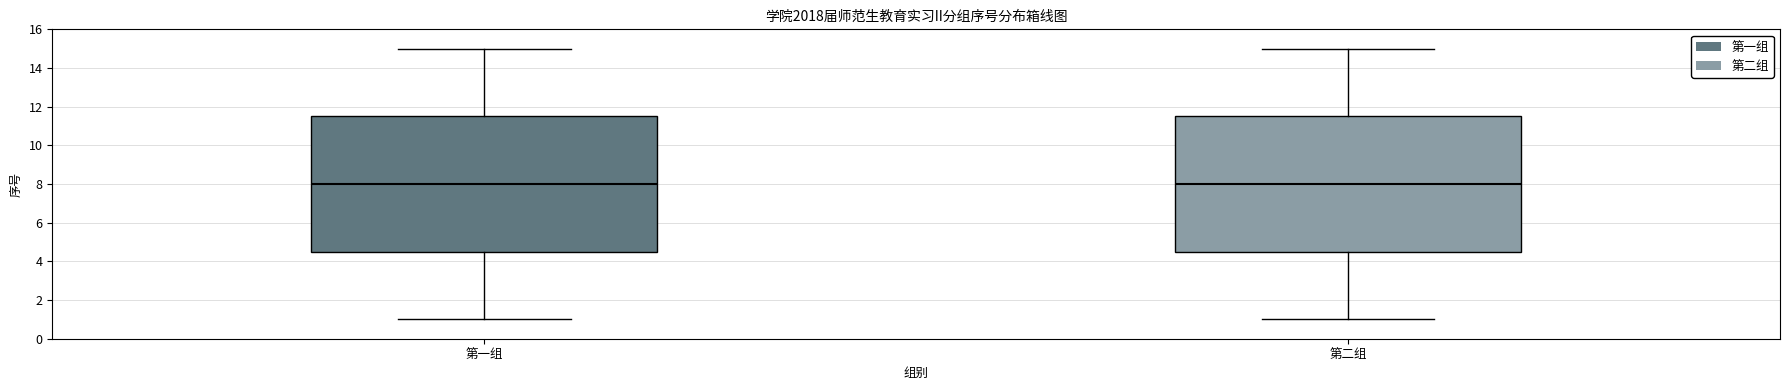

Reading left to right, transcribe this box plot: for each box, give where its median line is, the range the box spans, and where its two whiskers end, as read against the y-axis. The values are not printed on the chart, so give them approximately, as read against the axis.

第一组: median 8.0, box 4.6 to 11.6, whiskers 1.0 to 15.0
第二组: median 8.0, box 4.6 to 11.6, whiskers 1.0 to 15.0